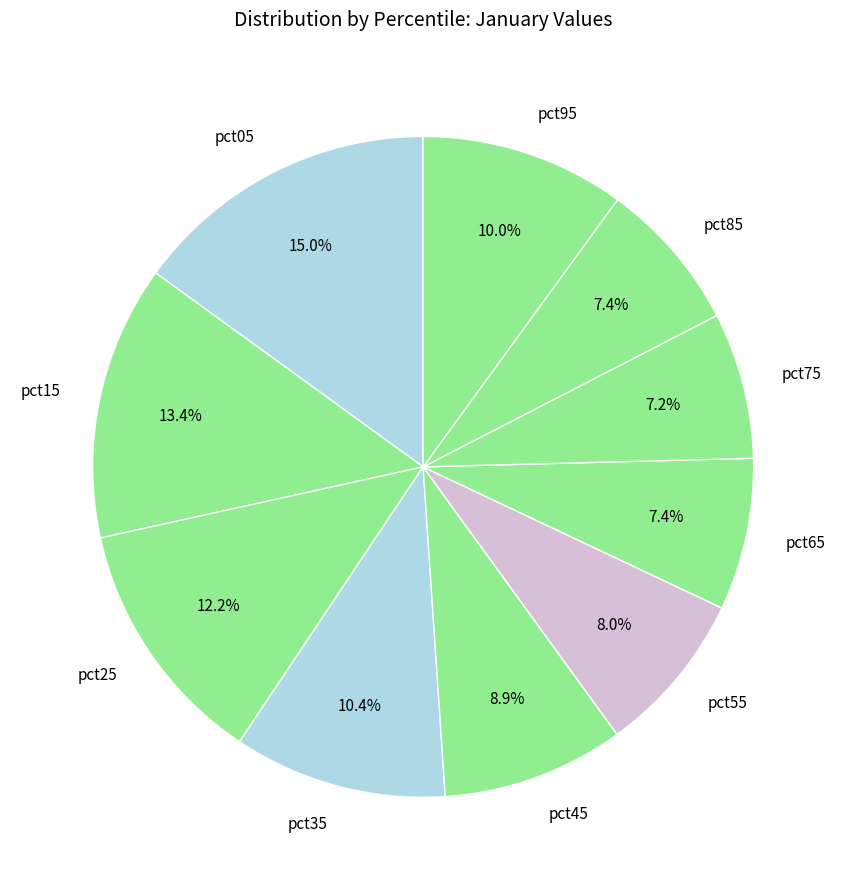

Does pct35 represent more than half of the total?

No